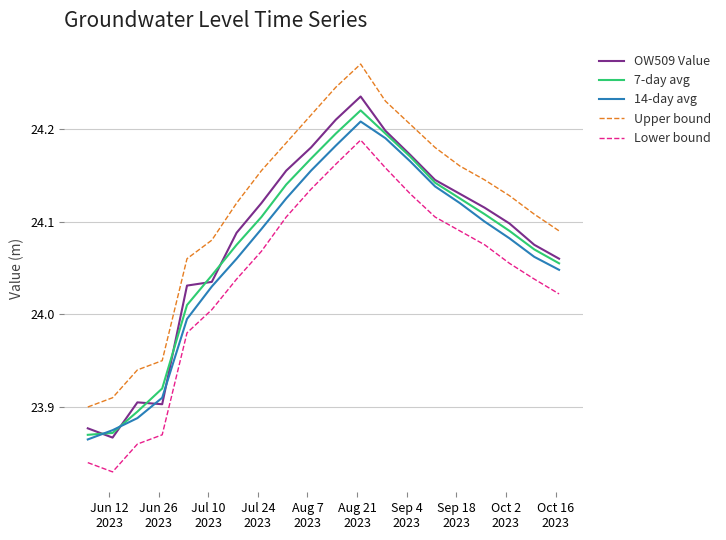

Which series has the largest total across all categories?

Upper bound